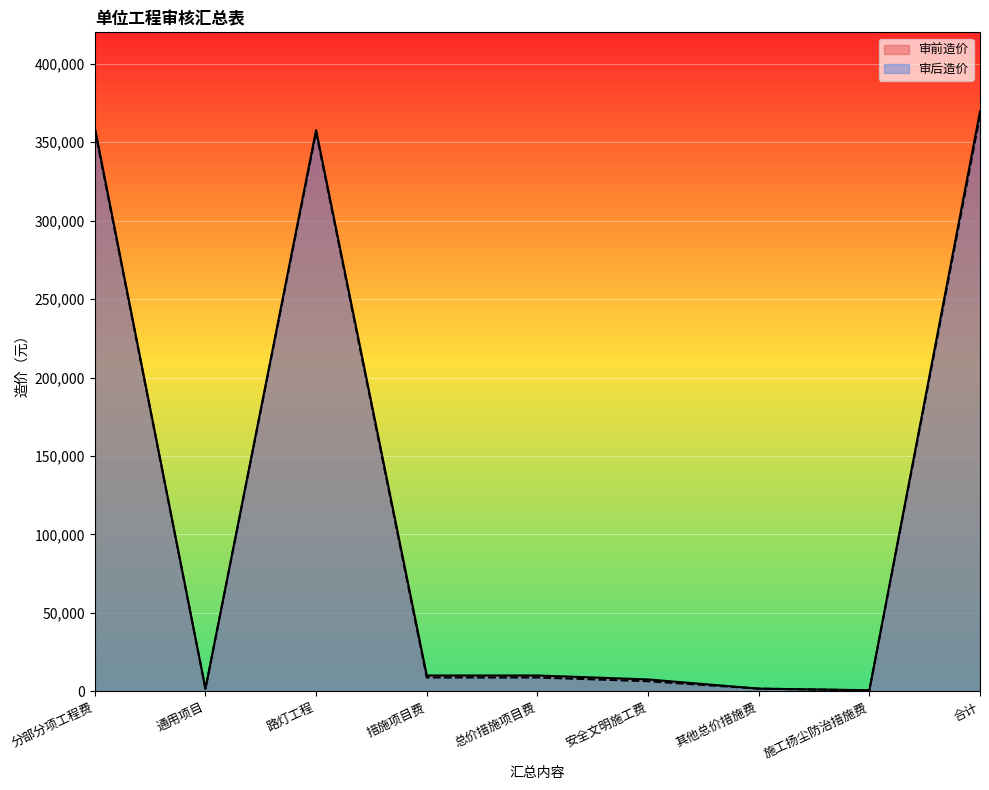

True or false: 审前造价 has a value of 111196 at 路灯工程.

False